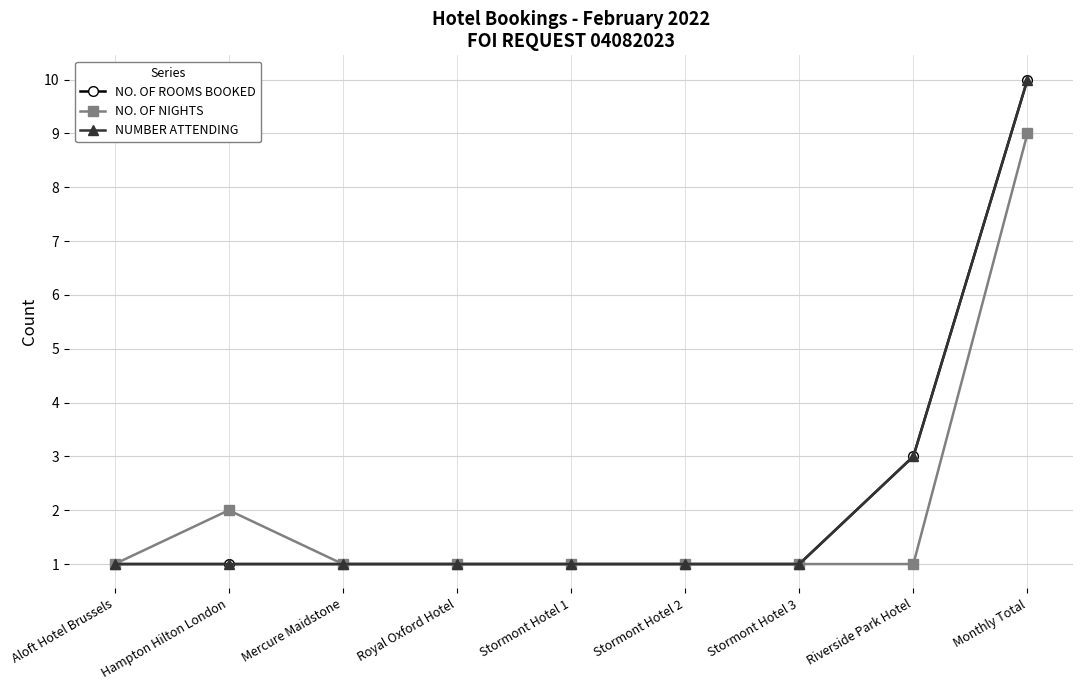

Reading left to right, what are all the values shown in this chart?

NO. OF ROOMS BOOKED: Aloft Hotel Brussels=1	Hampton Hilton London=1	Mercure Maidstone=1	Royal Oxford Hotel=1	Stormont Hotel 1=1	Stormont Hotel 2=1	Stormont Hotel 3=1	Riverside Park Hotel=3	Monthly Total=10
NO. OF NIGHTS: Aloft Hotel Brussels=1	Hampton Hilton London=2	Mercure Maidstone=1	Royal Oxford Hotel=1	Stormont Hotel 1=1	Stormont Hotel 2=1	Stormont Hotel 3=1	Riverside Park Hotel=1	Monthly Total=9
NUMBER ATTENDING: Aloft Hotel Brussels=1	Hampton Hilton London=1	Mercure Maidstone=1	Royal Oxford Hotel=1	Stormont Hotel 1=1	Stormont Hotel 2=1	Stormont Hotel 3=1	Riverside Park Hotel=3	Monthly Total=10